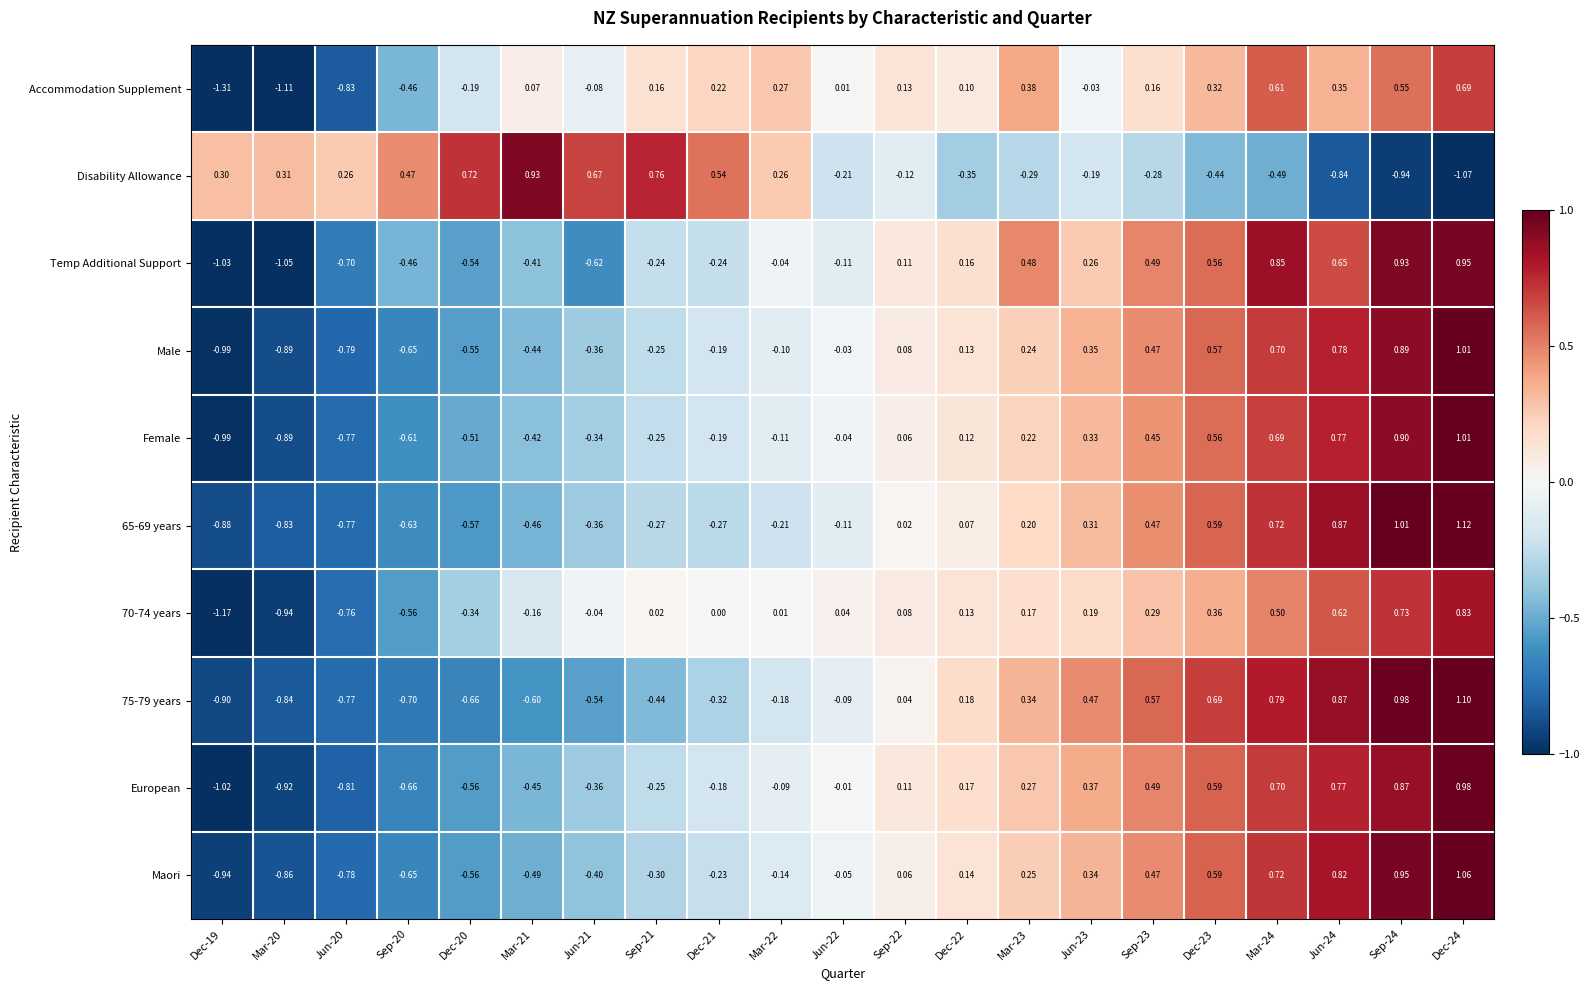

How many values in the Disability Allowance series are below 0?

11